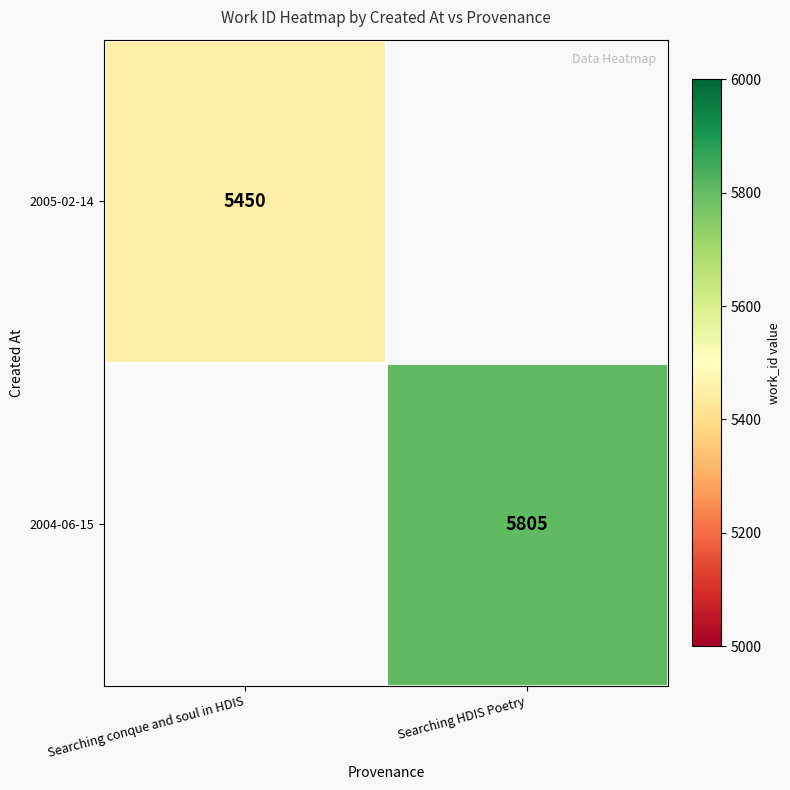

Is it true that 2005-02-14 equals 5450 at Searching conque and soul in HDIS?

True